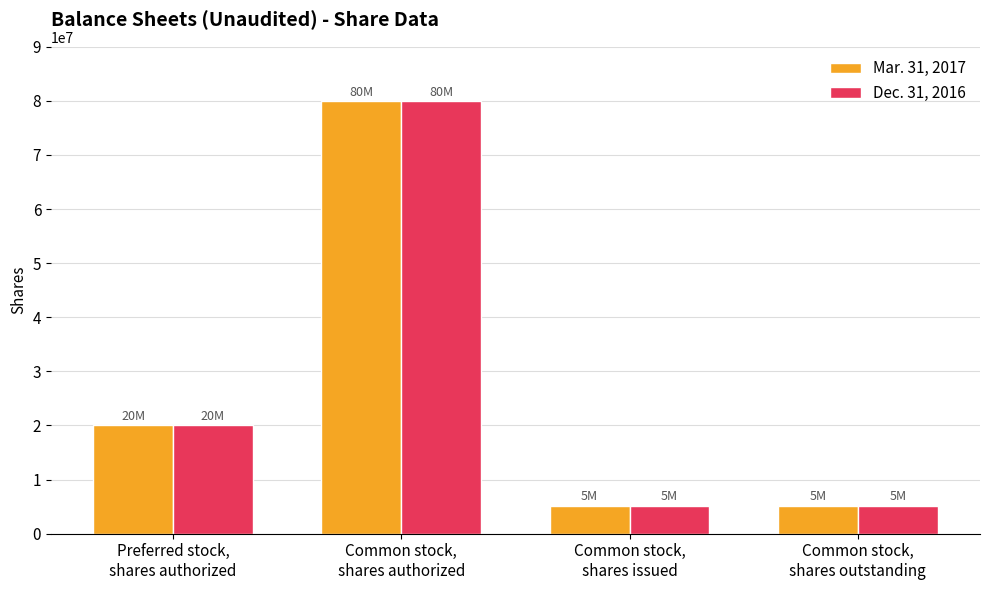

What is the total value across all series at Common stock,
shares authorized?

160000000